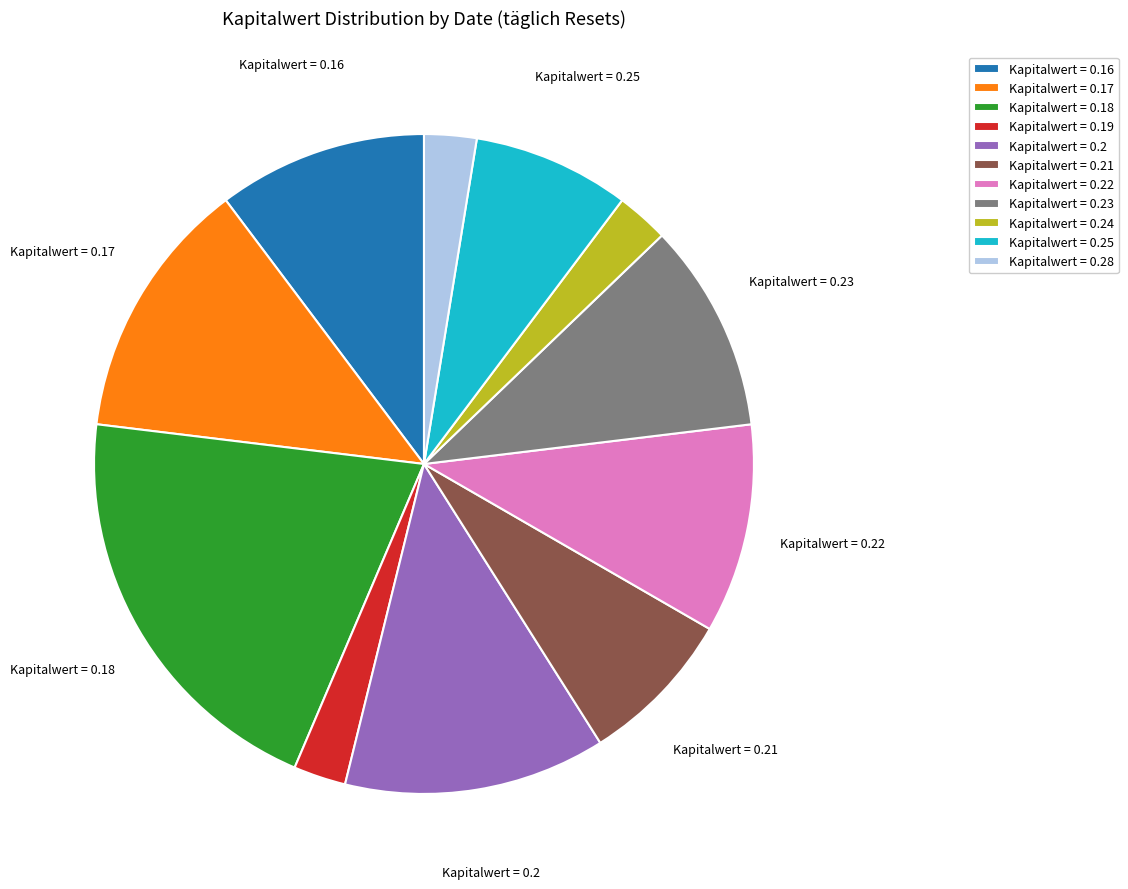

Is there any slice that represents more than half of the pie?

No